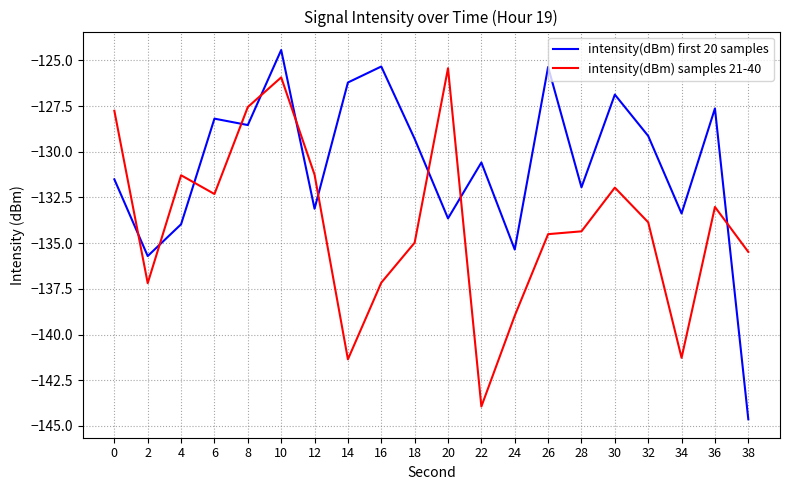

How many lines are shown in the chart?

2